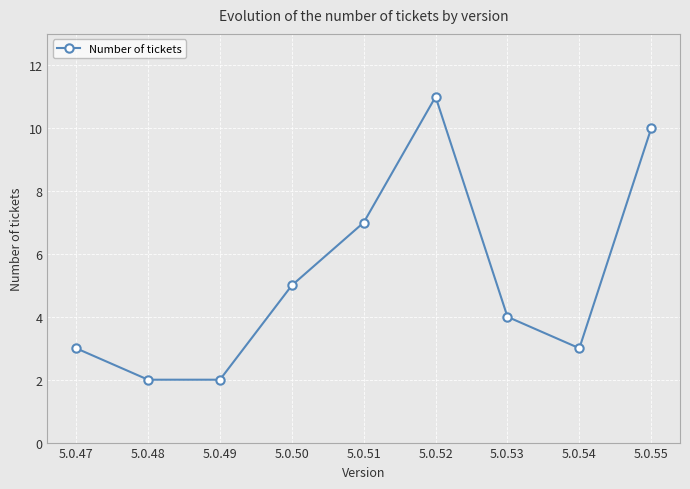

True or false: there are more than 1 points higher than both neighbors.

False